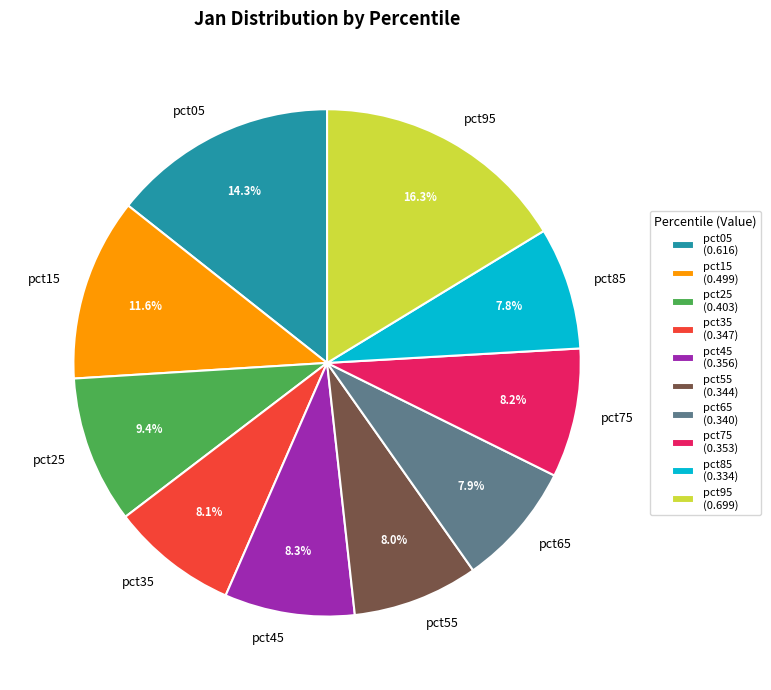

Which has a higher value, pct85 or pct05?

pct05